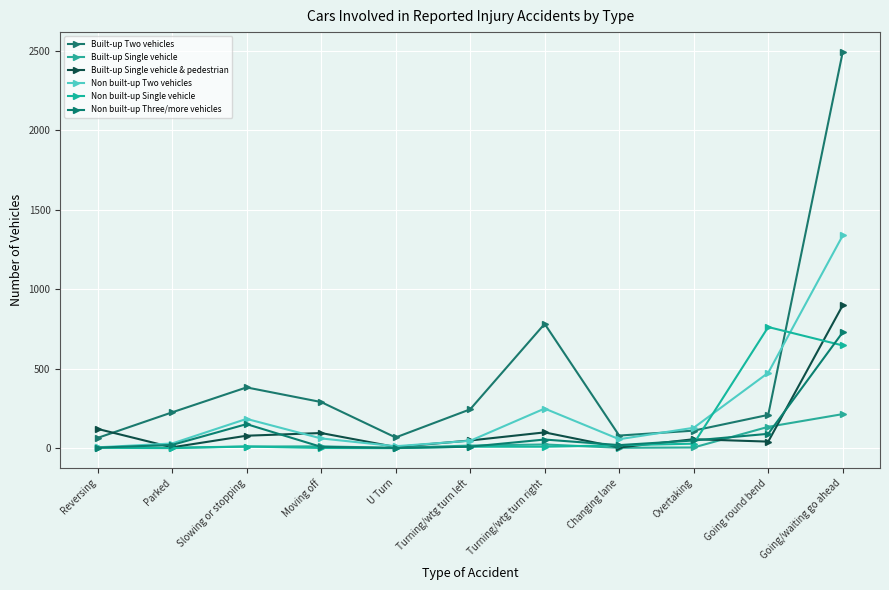

Does the chart display data point markers on the line(s)?

Yes